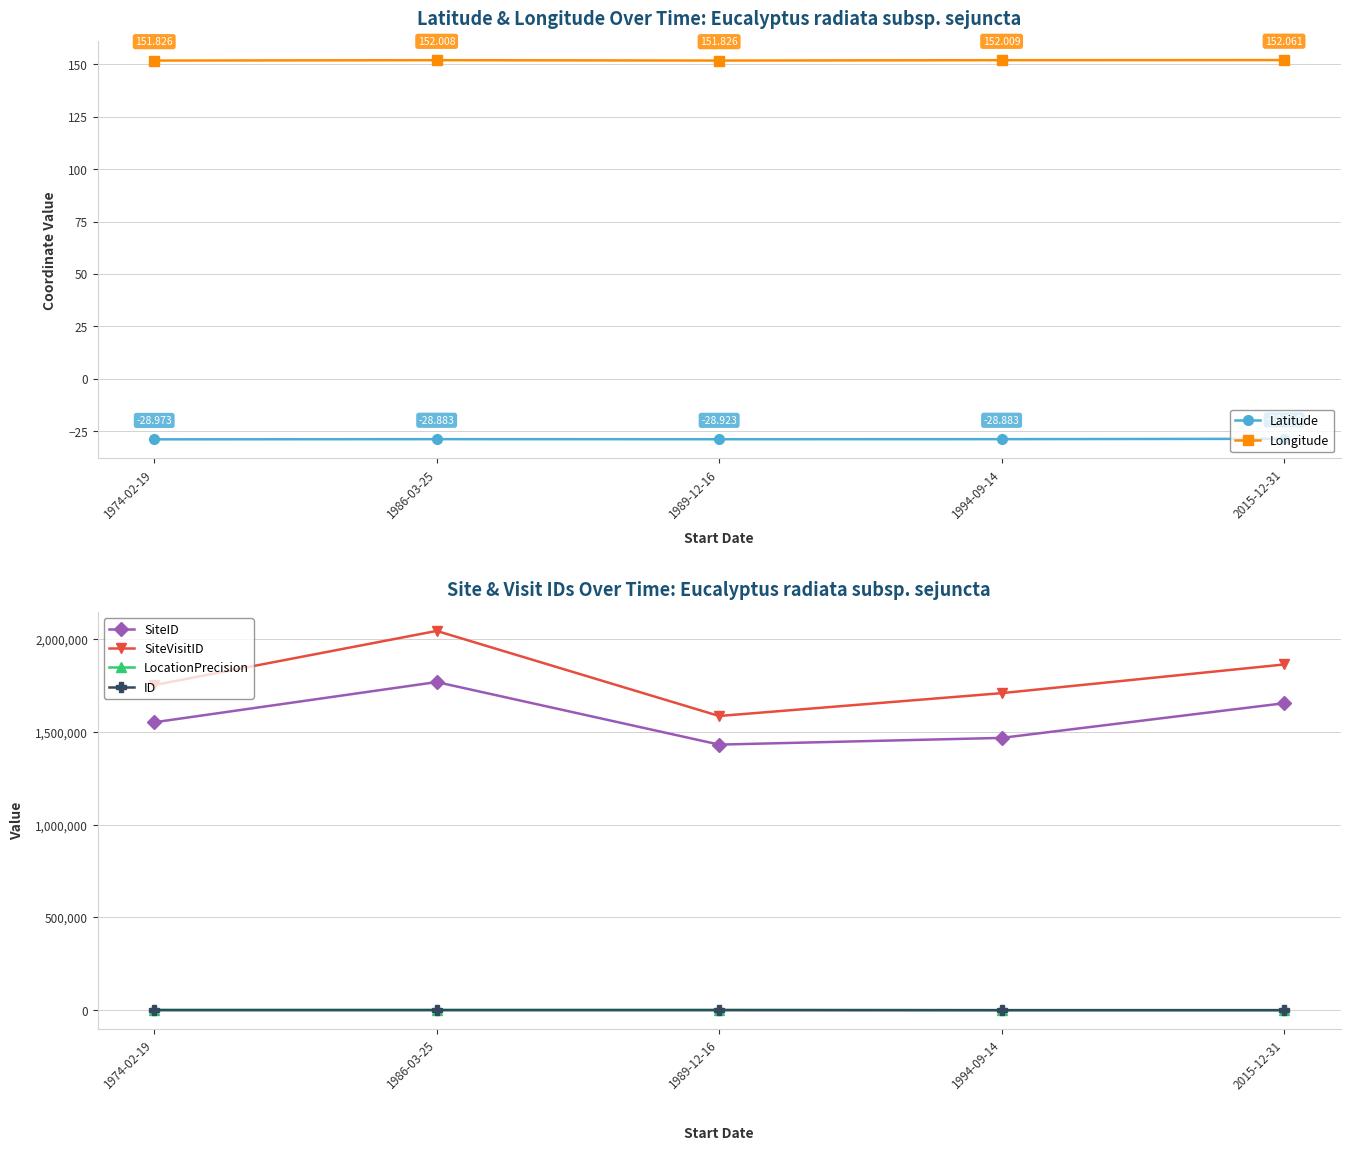

At which category does SiteVisitID reach its first local valley?

1989-12-16